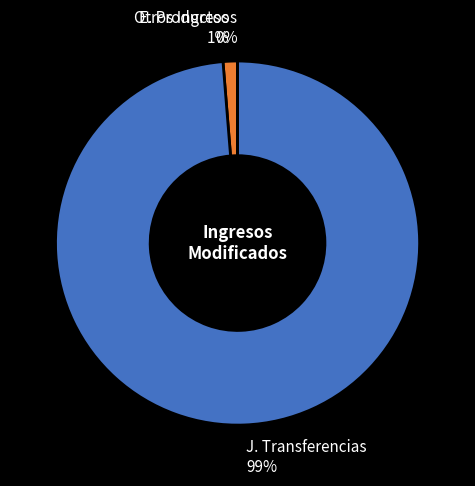

Between E. Productos and Otros Ingresos, which is larger?

E. Productos